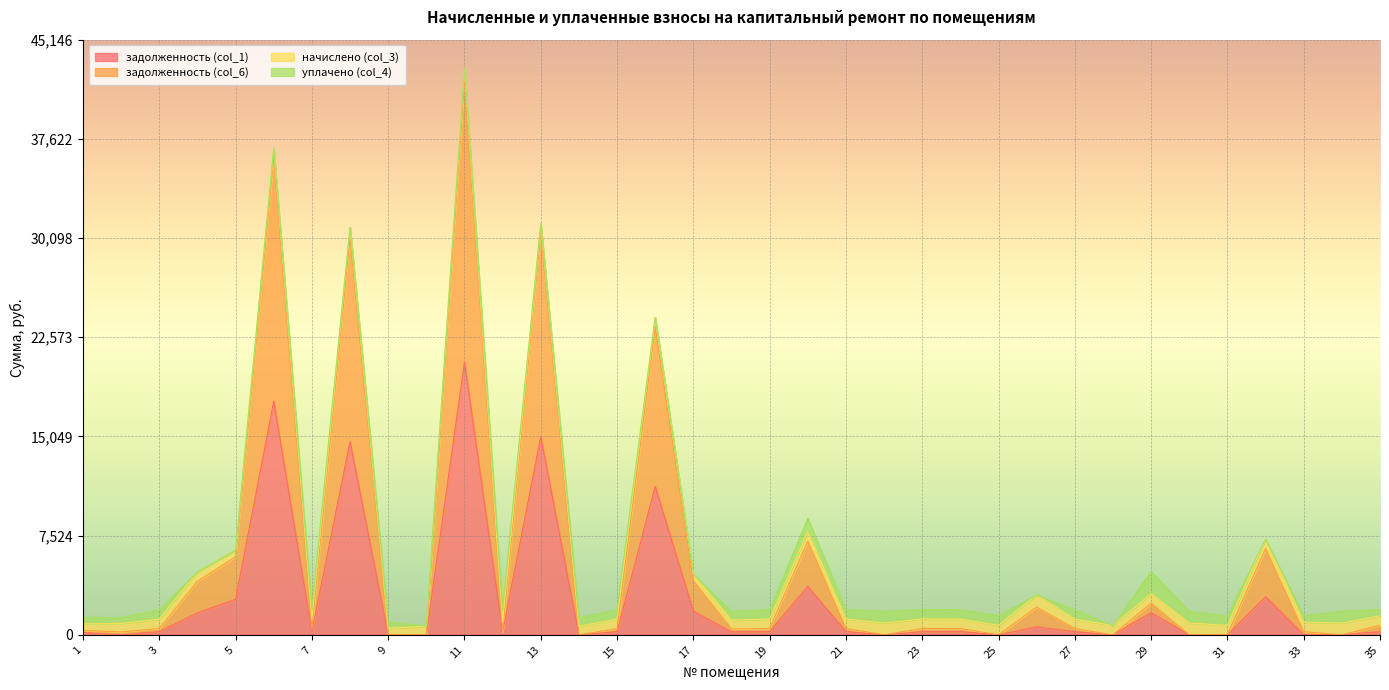

At which category is the sum across all series the highest?

11